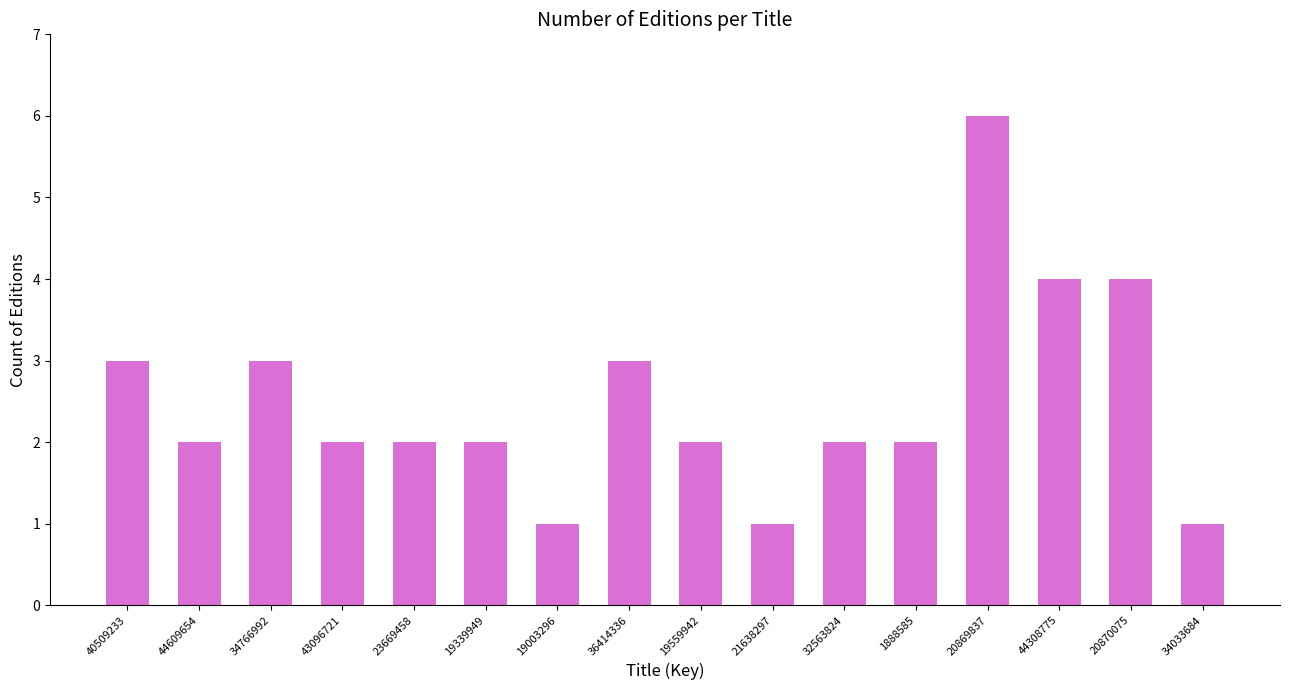

Reading left to right, transcribe all the data shown in this chart.

40509233=3	44609654=2	34766992=3	43096721=2	23669458=2	19339949=2	19003296=1	36414336=3	19559942=2	21638297=1	32563824=2	1888585=2	20869837=6	44308775=4	20870075=4	34033684=1